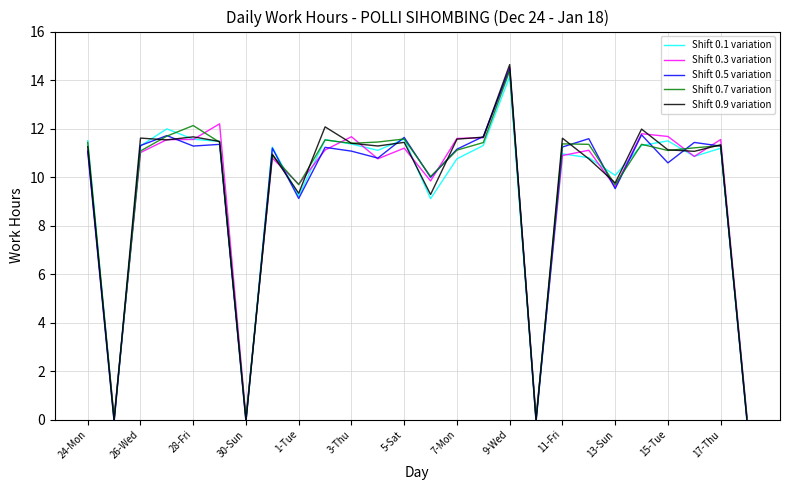

How many lines are shown in the chart?

5